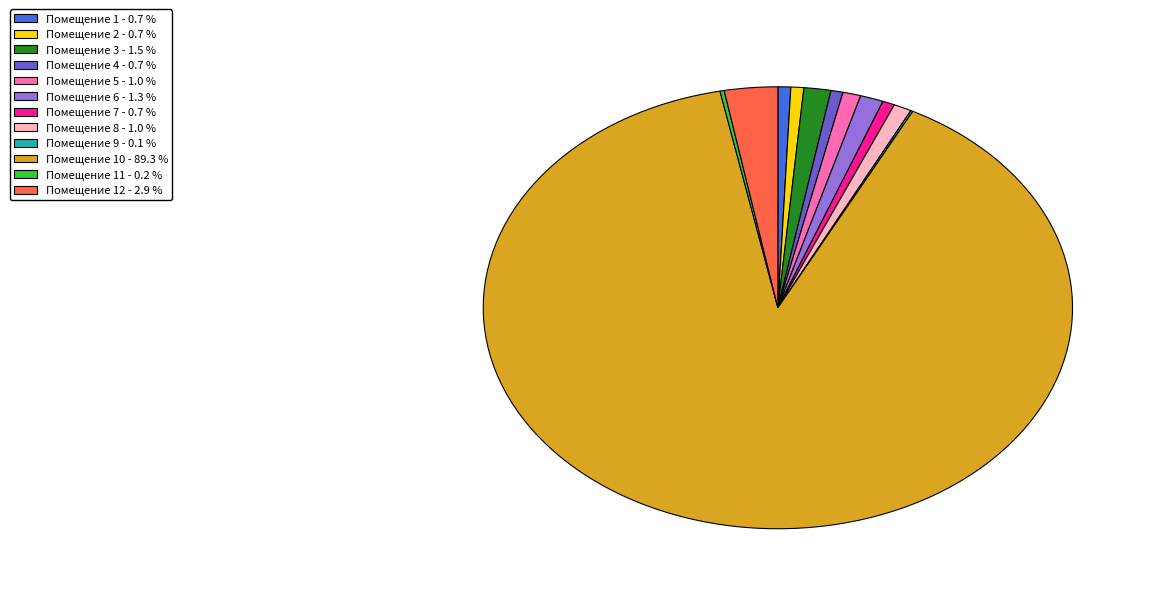

Does any single category account for the majority?

Yes